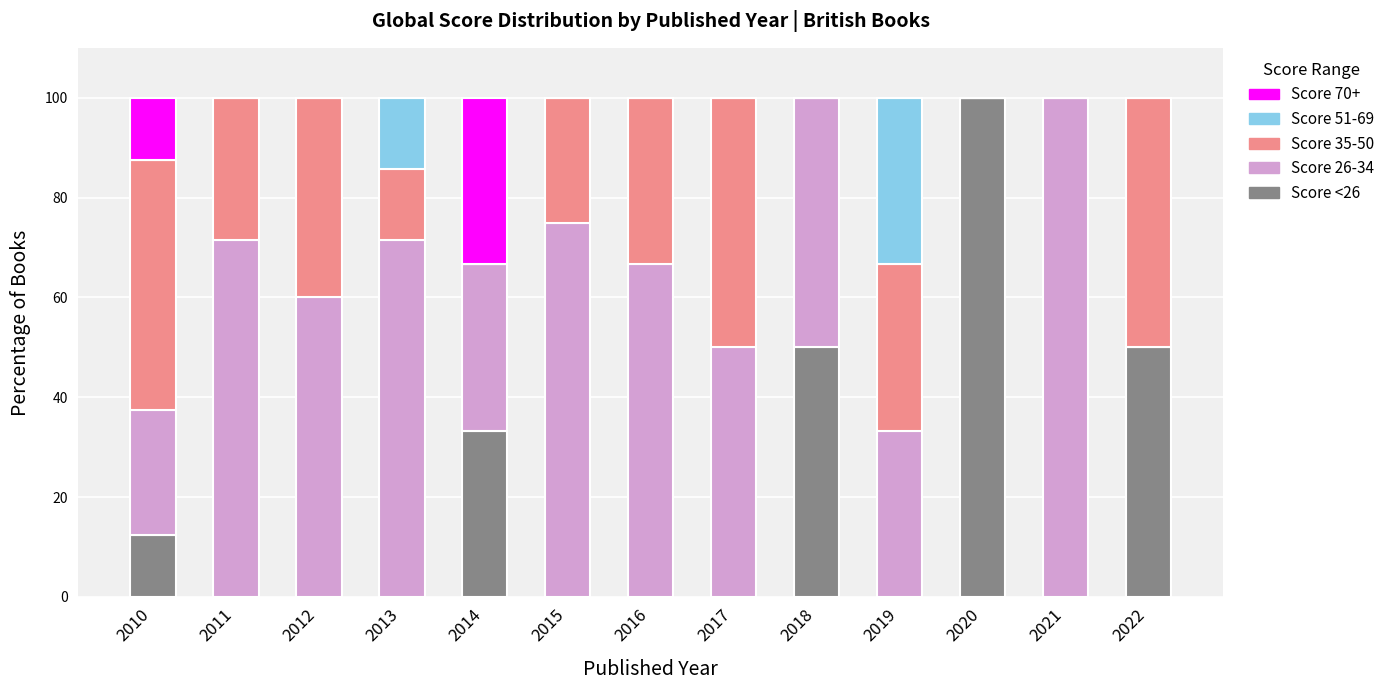

What is the total value across all series at 2021?

100.0